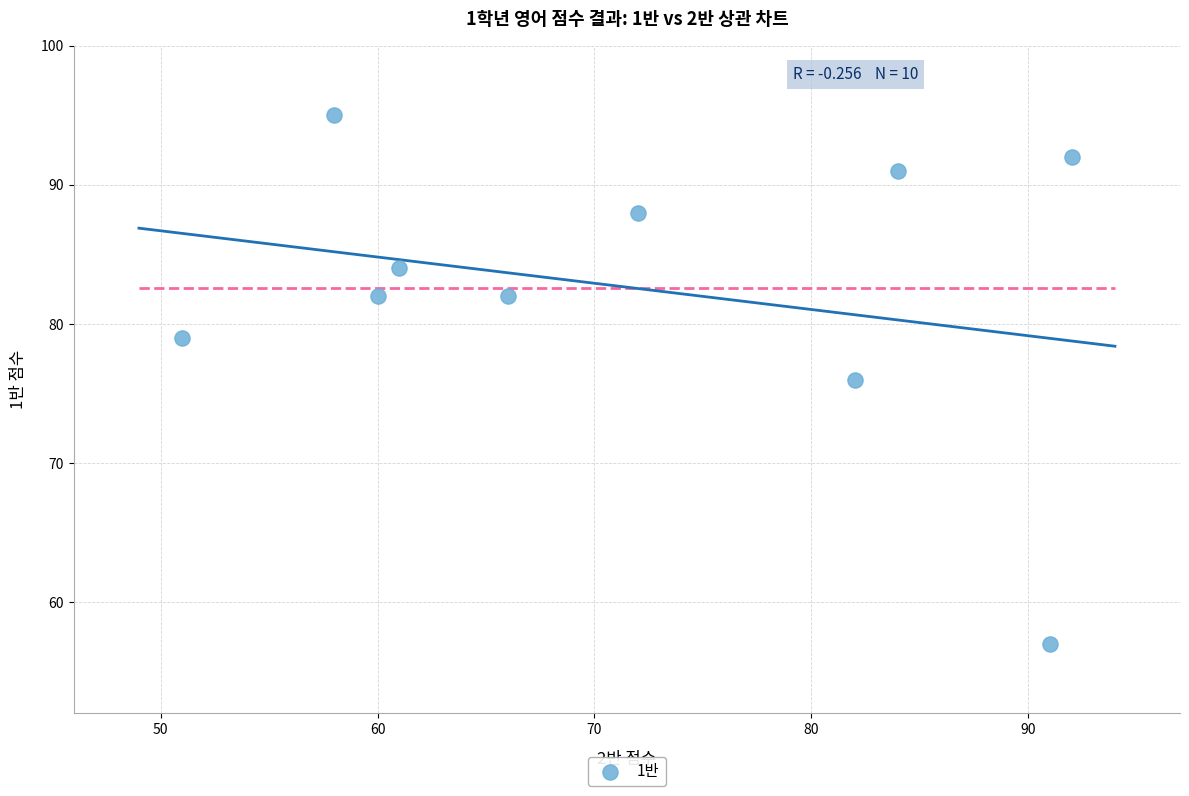

What is the average Y value?

83